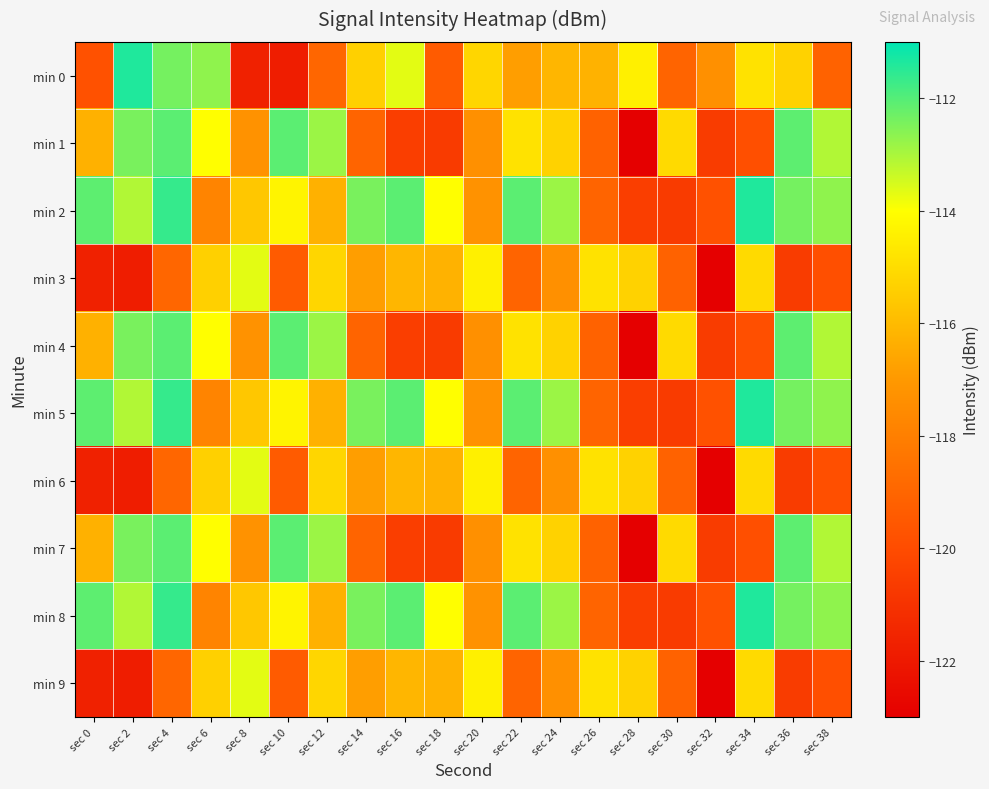

Reading left to right, transcribe all the data shown in this chart.

min 0: sec 0=-119.8	sec 2=-111.4	sec 4=-112.4	sec 6=-112.7	sec 8=-121.7	sec 10=-121.8	sec 12=-119.0	sec 14=-115.4	sec 16=-113.7	sec 18=-119.4	sec 20=-115.2	sec 22=-116.8	sec 24=-116.1	sec 26=-116.3	sec 28=-114.4	sec 30=-119.0	sec 32=-117.3	sec 34=-114.8	sec 36=-115.3	sec 38=-119.1
min 1: sec 0=-116.3	sec 2=-112.5	sec 4=-112.1	sec 6=-114.0	sec 8=-117.2	sec 10=-112.1	sec 12=-112.8	sec 14=-119.1	sec 16=-120.5	sec 18=-120.7	sec 20=-117.3	sec 22=-114.8	sec 24=-115.3	sec 26=-119.1	sec 28=-123.0	sec 30=-115.1	sec 32=-120.6	sec 34=-119.9	sec 36=-112.1	sec 38=-113.1
min 2: sec 0=-112.1	sec 2=-113.1	sec 4=-111.6	sec 6=-117.8	sec 8=-115.6	sec 10=-114.3	sec 12=-116.3	sec 14=-112.5	sec 16=-112.1	sec 18=-114.0	sec 20=-117.2	sec 22=-112.1	sec 24=-112.8	sec 26=-119.1	sec 28=-120.5	sec 30=-120.7	sec 32=-119.8	sec 34=-111.4	sec 36=-112.4	sec 38=-112.7
min 3: sec 0=-121.7	sec 2=-121.8	sec 4=-119.0	sec 6=-115.4	sec 8=-113.7	sec 10=-119.4	sec 12=-115.2	sec 14=-116.8	sec 16=-116.1	sec 18=-116.3	sec 20=-114.4	sec 22=-119.0	sec 24=-117.3	sec 26=-114.8	sec 28=-115.3	sec 30=-119.1	sec 32=-123.0	sec 34=-115.1	sec 36=-120.6	sec 38=-119.9
min 4: sec 0=-116.3	sec 2=-112.5	sec 4=-112.1	sec 6=-114.0	sec 8=-117.2	sec 10=-112.1	sec 12=-112.8	sec 14=-119.1	sec 16=-120.5	sec 18=-120.7	sec 20=-117.3	sec 22=-114.8	sec 24=-115.3	sec 26=-119.1	sec 28=-123.0	sec 30=-115.1	sec 32=-120.6	sec 34=-119.9	sec 36=-112.1	sec 38=-113.1
min 5: sec 0=-112.1	sec 2=-113.1	sec 4=-111.6	sec 6=-117.8	sec 8=-115.6	sec 10=-114.3	sec 12=-116.3	sec 14=-112.5	sec 16=-112.1	sec 18=-114.0	sec 20=-117.2	sec 22=-112.1	sec 24=-112.8	sec 26=-119.1	sec 28=-120.5	sec 30=-120.7	sec 32=-119.8	sec 34=-111.4	sec 36=-112.4	sec 38=-112.7
min 6: sec 0=-121.7	sec 2=-121.8	sec 4=-119.0	sec 6=-115.4	sec 8=-113.7	sec 10=-119.4	sec 12=-115.2	sec 14=-116.8	sec 16=-116.1	sec 18=-116.3	sec 20=-114.4	sec 22=-119.0	sec 24=-117.3	sec 26=-114.8	sec 28=-115.3	sec 30=-119.1	sec 32=-123.0	sec 34=-115.1	sec 36=-120.6	sec 38=-119.9
min 7: sec 0=-116.3	sec 2=-112.5	sec 4=-112.1	sec 6=-114.0	sec 8=-117.2	sec 10=-112.1	sec 12=-112.8	sec 14=-119.1	sec 16=-120.5	sec 18=-120.7	sec 20=-117.3	sec 22=-114.8	sec 24=-115.3	sec 26=-119.1	sec 28=-123.0	sec 30=-115.1	sec 32=-120.6	sec 34=-119.9	sec 36=-112.1	sec 38=-113.1
min 8: sec 0=-112.1	sec 2=-113.1	sec 4=-111.6	sec 6=-117.8	sec 8=-115.6	sec 10=-114.3	sec 12=-116.3	sec 14=-112.5	sec 16=-112.1	sec 18=-114.0	sec 20=-117.2	sec 22=-112.1	sec 24=-112.8	sec 26=-119.1	sec 28=-120.5	sec 30=-120.7	sec 32=-119.8	sec 34=-111.4	sec 36=-112.4	sec 38=-112.7
min 9: sec 0=-121.7	sec 2=-121.8	sec 4=-119.0	sec 6=-115.4	sec 8=-113.7	sec 10=-119.4	sec 12=-115.2	sec 14=-116.8	sec 16=-116.1	sec 18=-116.3	sec 20=-114.4	sec 22=-119.0	sec 24=-117.3	sec 26=-114.8	sec 28=-115.3	sec 30=-119.1	sec 32=-123.0	sec 34=-115.1	sec 36=-120.6	sec 38=-119.9